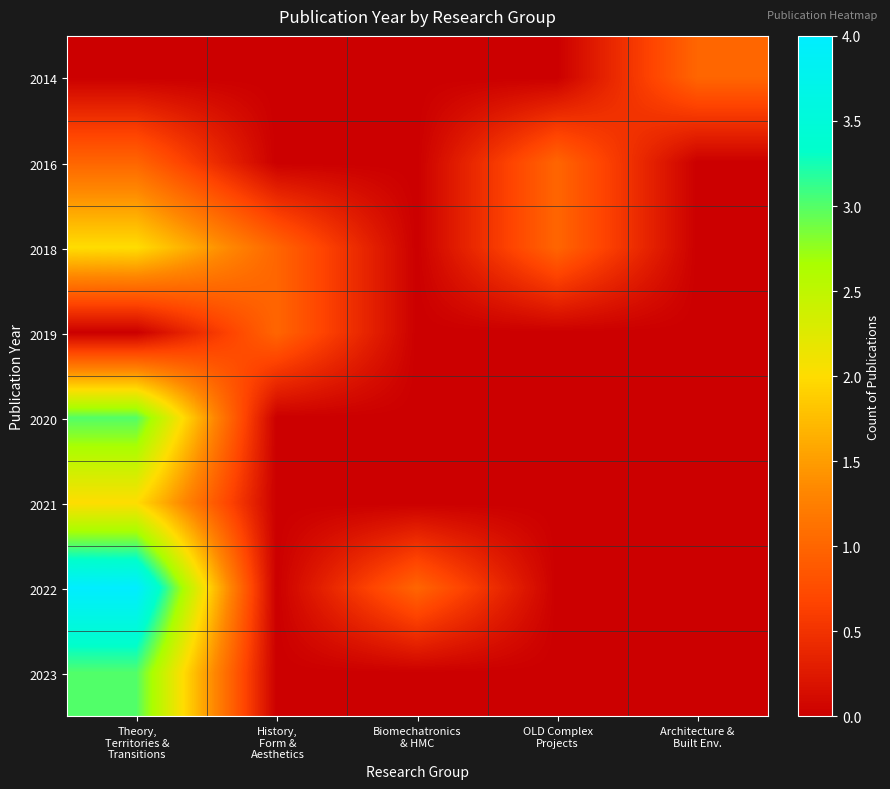

Reading left to right, transcribe all the data shown in this chart.

2014: Theory,
Territories &
Transitions=0	History,
Form &
Aesthetics=0	Biomechatronics
& HMC=0	OLD Complex
Projects=0	Architecture &
Built Env.=1
2016: Theory,
Territories &
Transitions=1	History,
Form &
Aesthetics=0	Biomechatronics
& HMC=0	OLD Complex
Projects=1	Architecture &
Built Env.=0
2018: Theory,
Territories &
Transitions=2	History,
Form &
Aesthetics=1	Biomechatronics
& HMC=0	OLD Complex
Projects=1	Architecture &
Built Env.=0
2019: Theory,
Territories &
Transitions=0	History,
Form &
Aesthetics=1	Biomechatronics
& HMC=0	OLD Complex
Projects=0	Architecture &
Built Env.=0
2020: Theory,
Territories &
Transitions=3	History,
Form &
Aesthetics=0	Biomechatronics
& HMC=0	OLD Complex
Projects=0	Architecture &
Built Env.=0
2021: Theory,
Territories &
Transitions=2	History,
Form &
Aesthetics=0	Biomechatronics
& HMC=0	OLD Complex
Projects=0	Architecture &
Built Env.=0
2022: Theory,
Territories &
Transitions=4	History,
Form &
Aesthetics=0	Biomechatronics
& HMC=1	OLD Complex
Projects=0	Architecture &
Built Env.=0
2023: Theory,
Territories &
Transitions=3	History,
Form &
Aesthetics=0	Biomechatronics
& HMC=0	OLD Complex
Projects=0	Architecture &
Built Env.=0